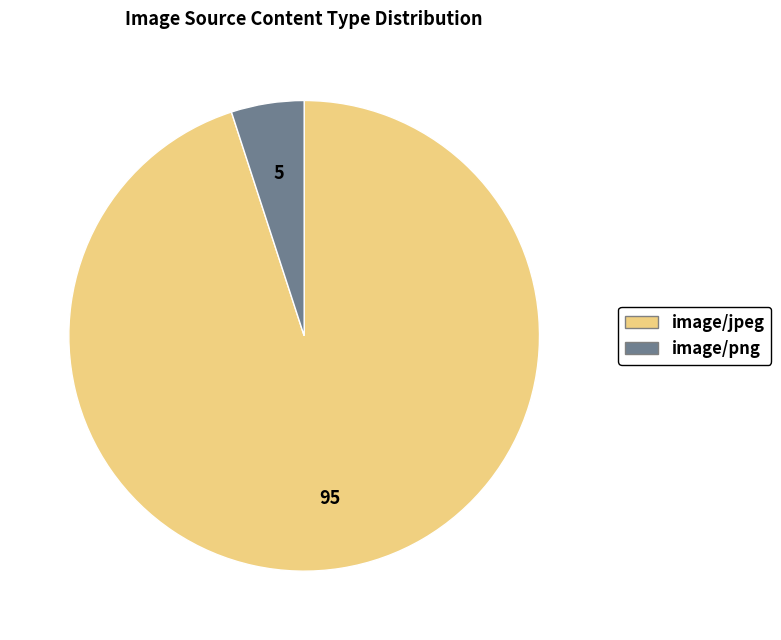

Rank the categories by value from highest to lowest.

image/jpeg, image/png